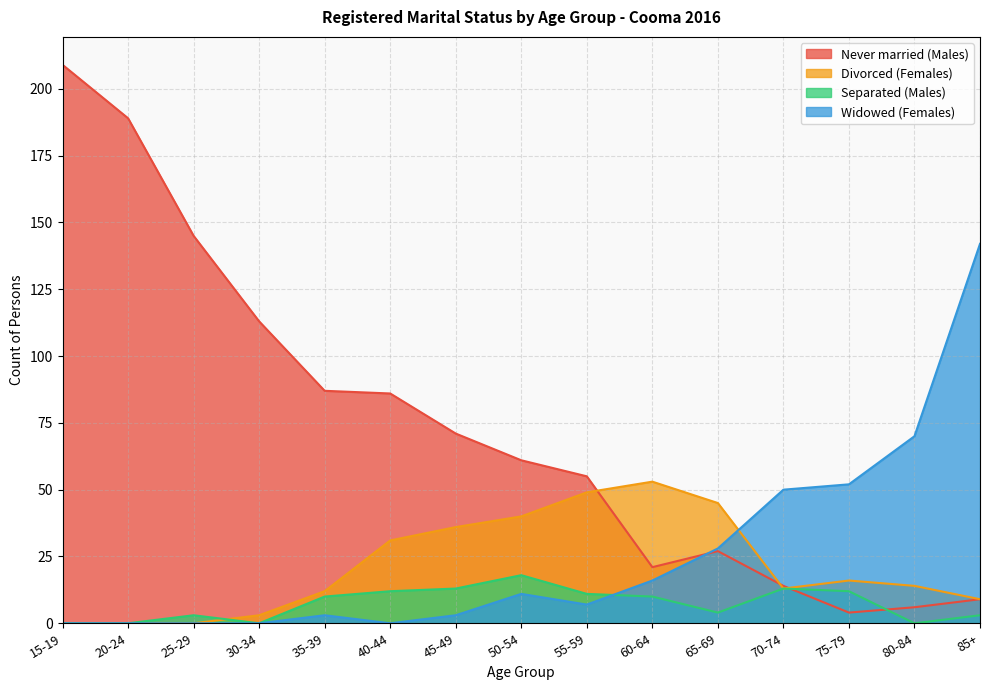

What is the average value of the Never married (Males) series?

73